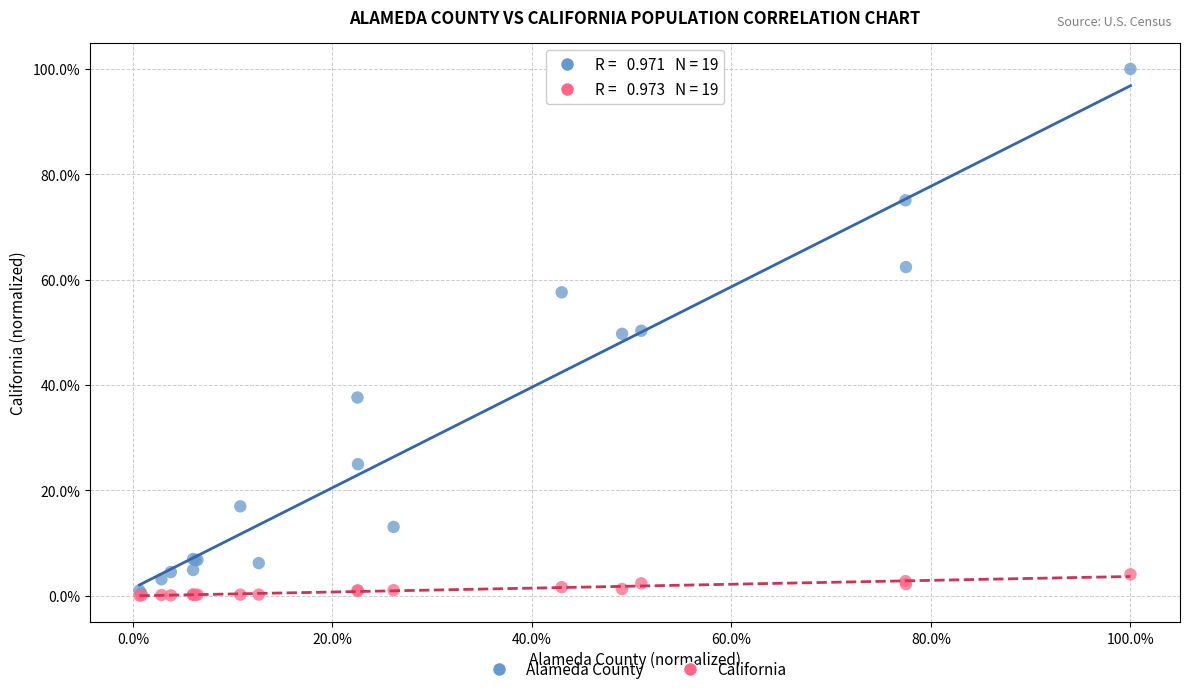

Which series reaches the maximum Y coordinate?

Alameda County